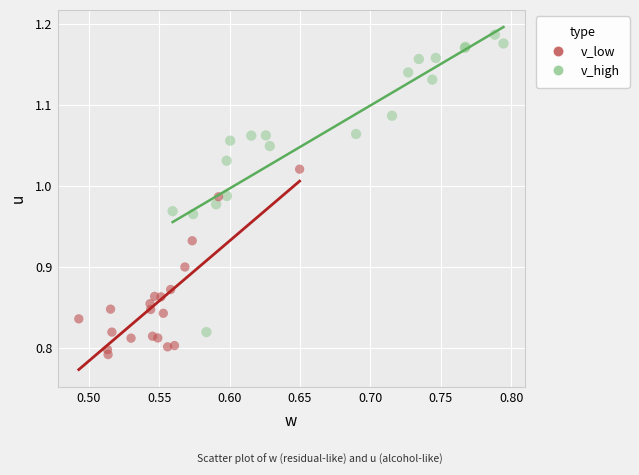

Which series reaches the minimum Y coordinate?

v_low